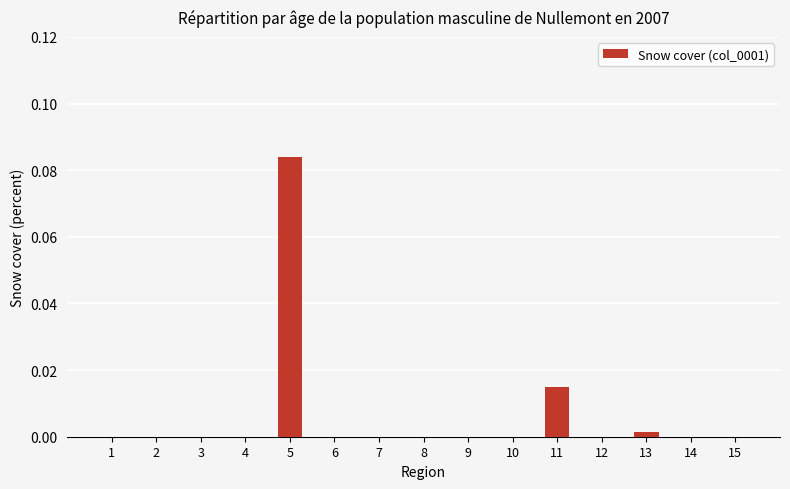

True or false: the data shows 0.0 at 7.

True